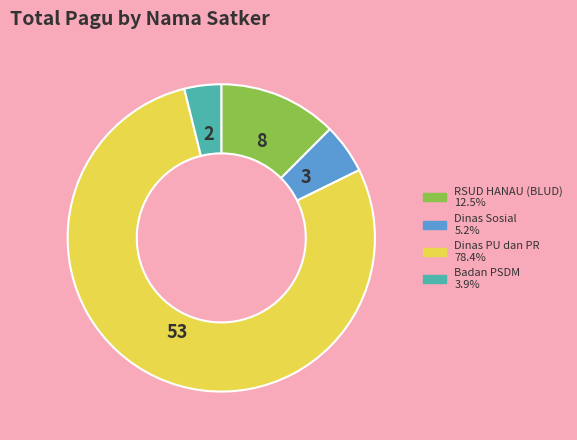

Is there a majority slice in this chart?

Yes